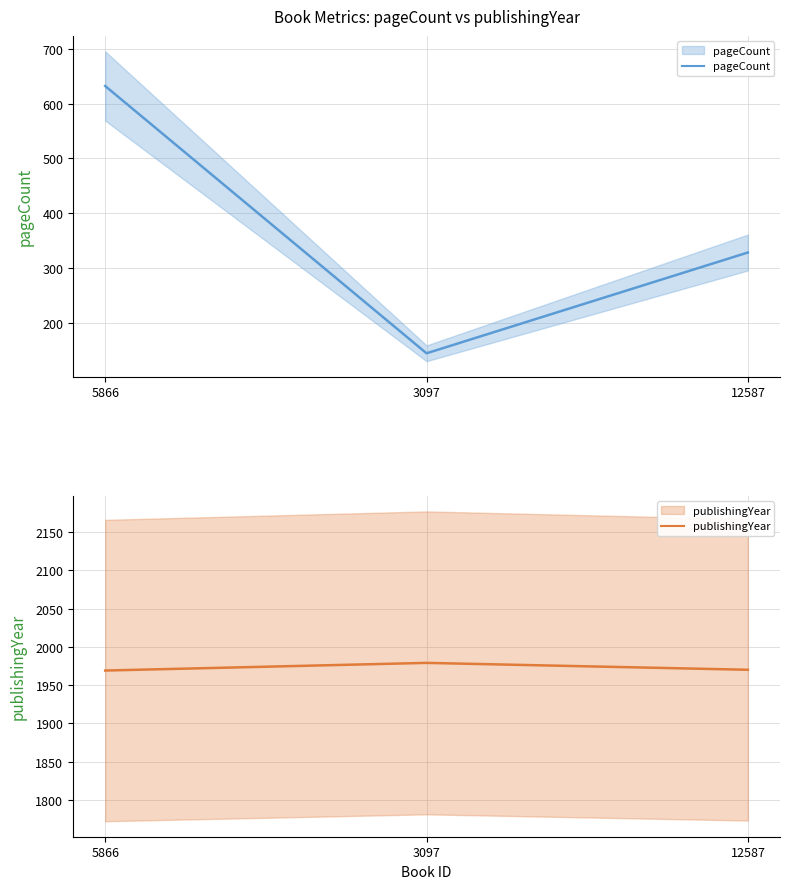

What is the sum of the pageCount values at 12587 and 3097?

472